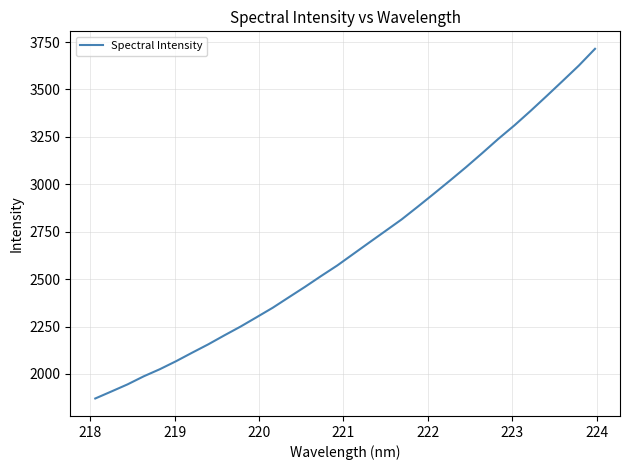

What is the smallest value displayed?

1870.6